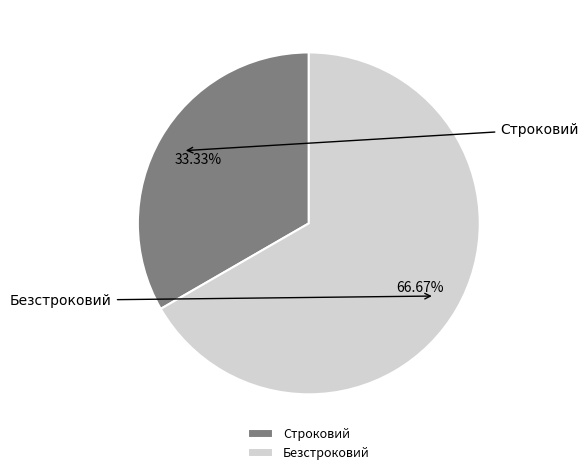

To the nearest percent, what percentage of the pie is Строковий?

33%